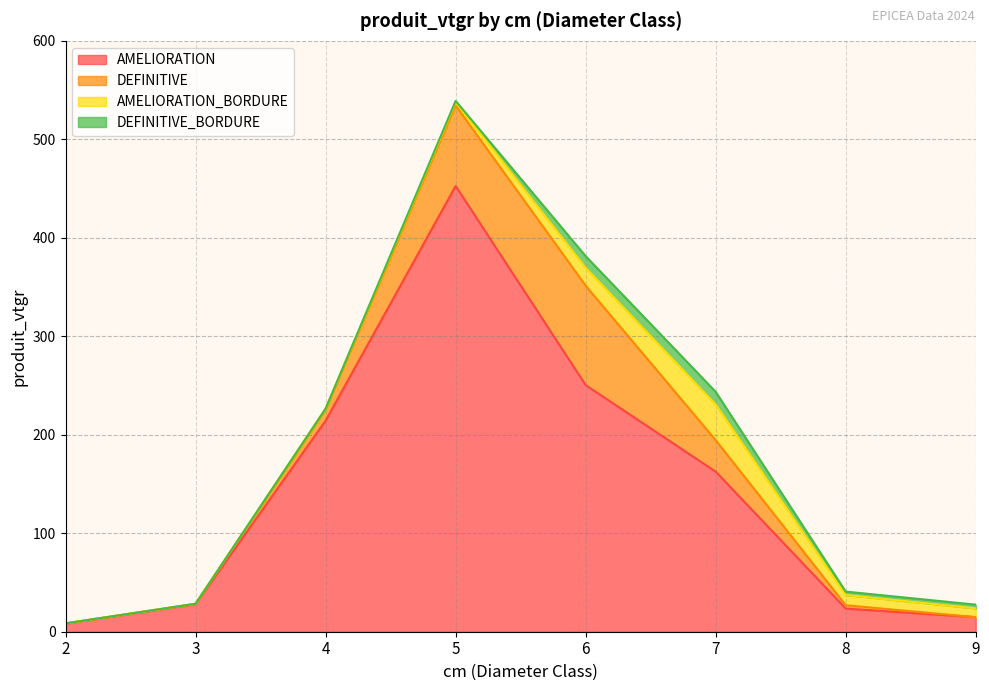

What is the difference between the second highest and minimum values in the DEFINITIVE_BORDURE series?

11.8